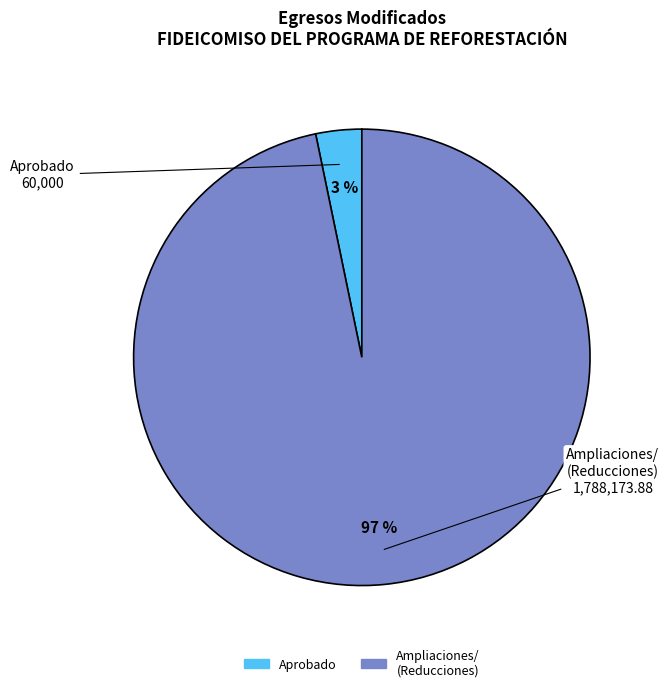

Is there any slice that represents more than half of the pie?

Yes